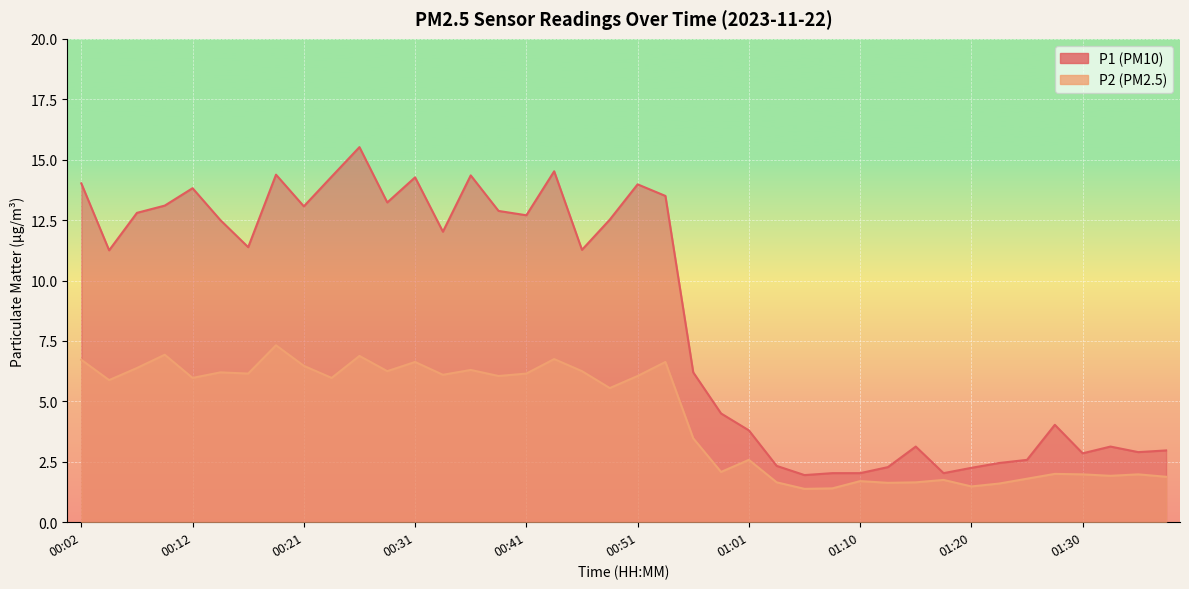

What is the difference between the second highest and minimum values in the P2 series?

5.5